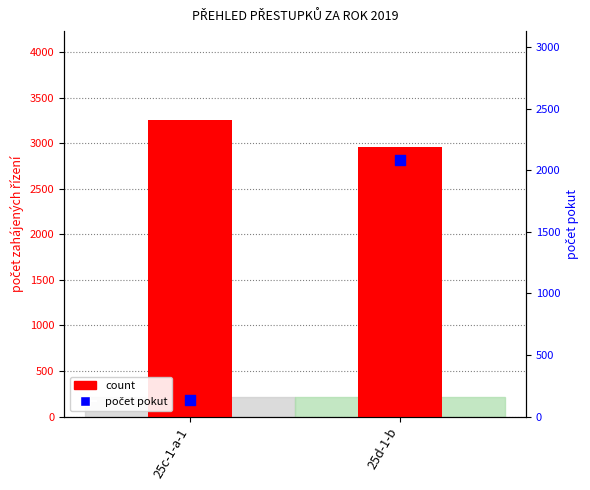

At how many categories does at least one series exceed 2296?

2